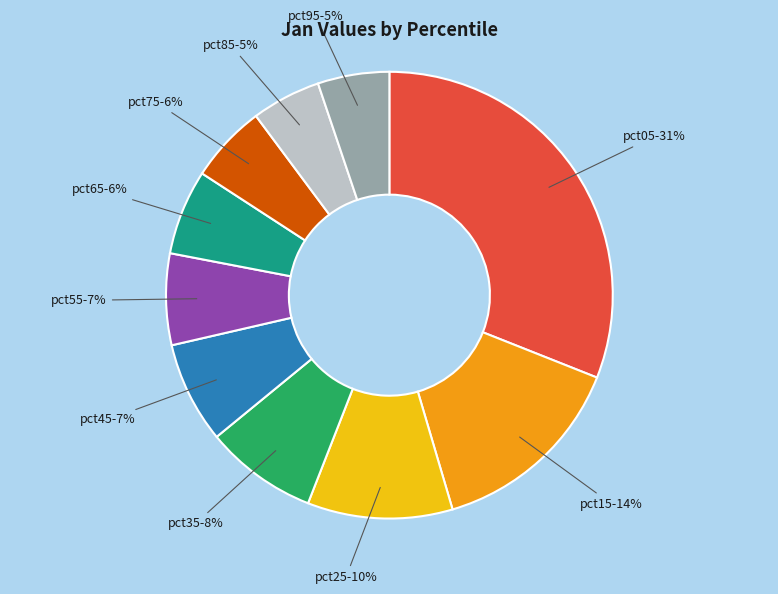

How many segments does this pie chart have?

10